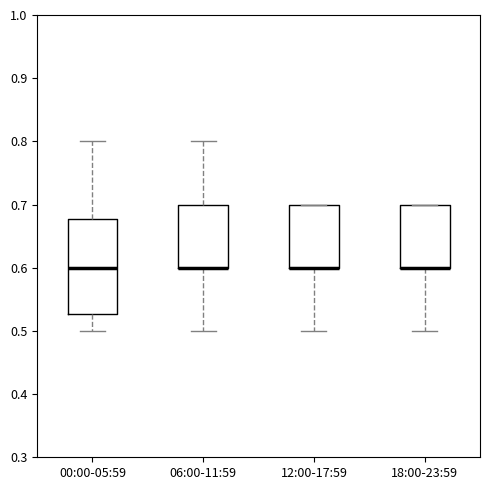

Reading left to right, read every box against the y-axis: the position of its median line, the range the box covers, and the ends of its whiskers. The values are not printed on the chart, so give them approximately, as read against the axis.

00:00-05:59: median 0.60, box 0.53 to 0.68, whiskers 0.50 to 0.80
06:00-11:59: median 0.60 (drawn on the box's lower edge), box 0.60 to 0.70, whiskers 0.50 to 0.80
12:00-17:59: median 0.60 (drawn on the box's lower edge), box 0.60 to 0.70, whiskers 0.50 to 0.70
18:00-23:59: median 0.60 (drawn on the box's lower edge), box 0.60 to 0.70, whiskers 0.50 to 0.70